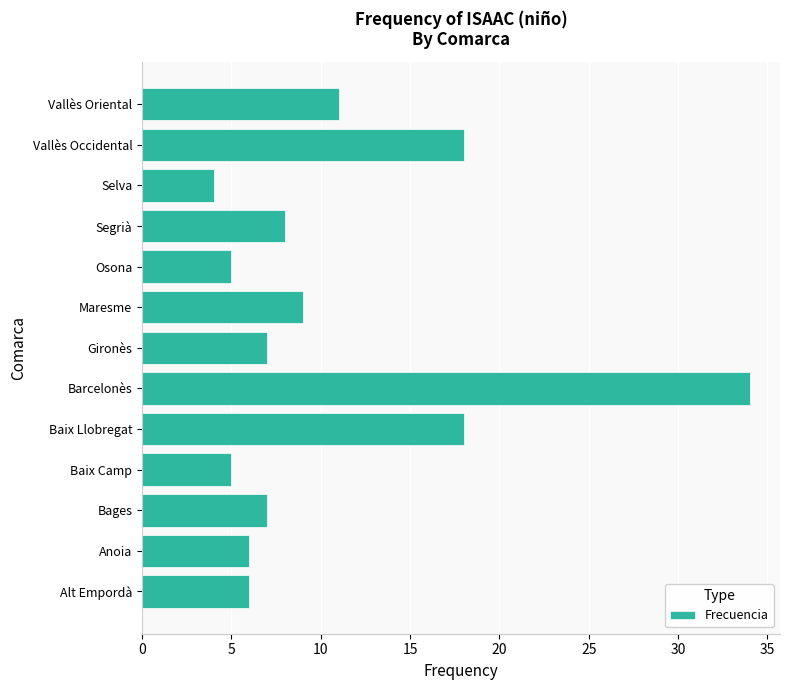

Which has a higher value, Gironès or Osona?

Gironès